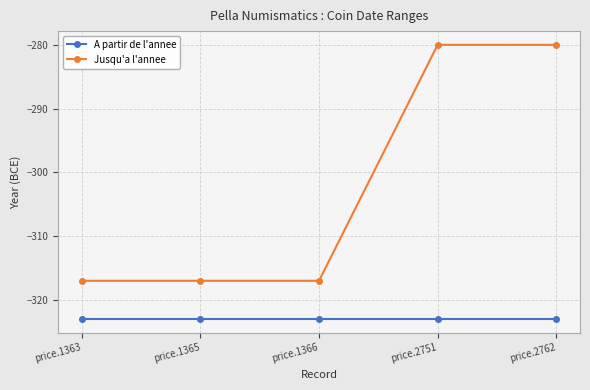

True or false: Jusqu'a l'annee and A partir de l'annee cross at least once.

False